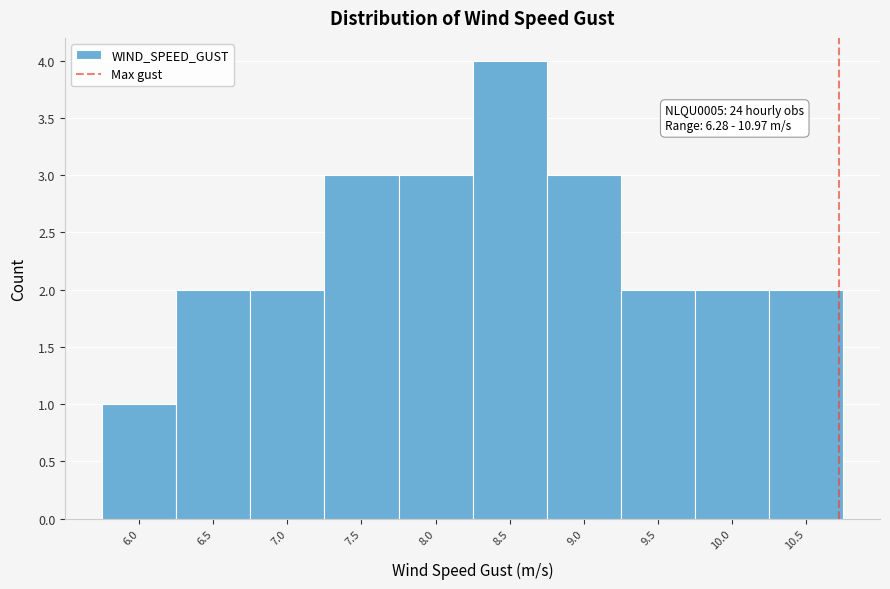

Reading right to left, list all the values displayed in this chart.

2	2	2	3	4	3	3	2	2	1